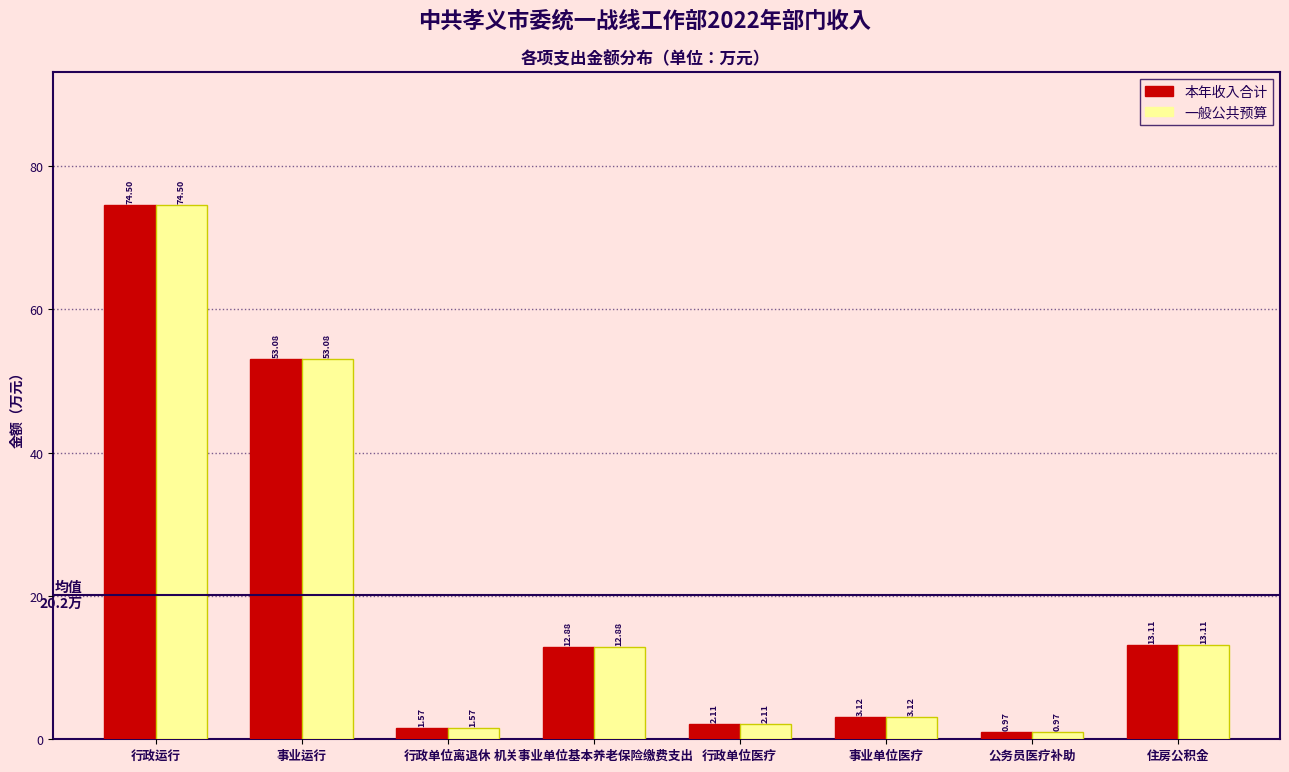

What is the difference between the second highest and minimum values in the 本年收入合计 series?

52.1